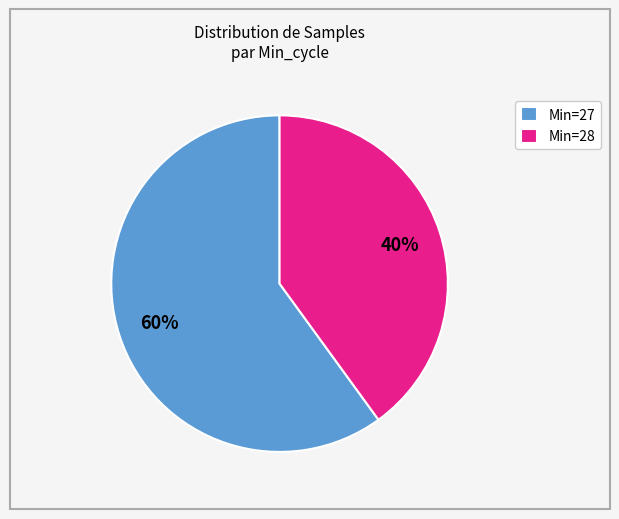

Approximately how many times larger is the value at Min=27 compared to Min=28?

1.5